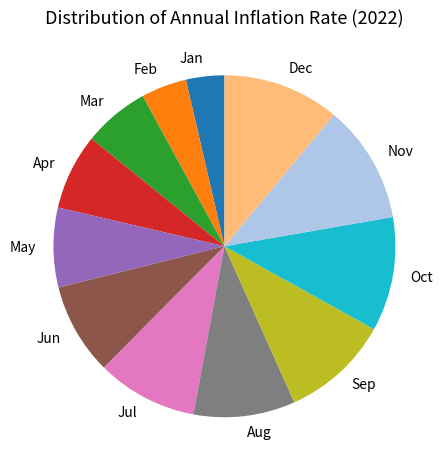

Which category has the smallest portion of the pie?

Jan